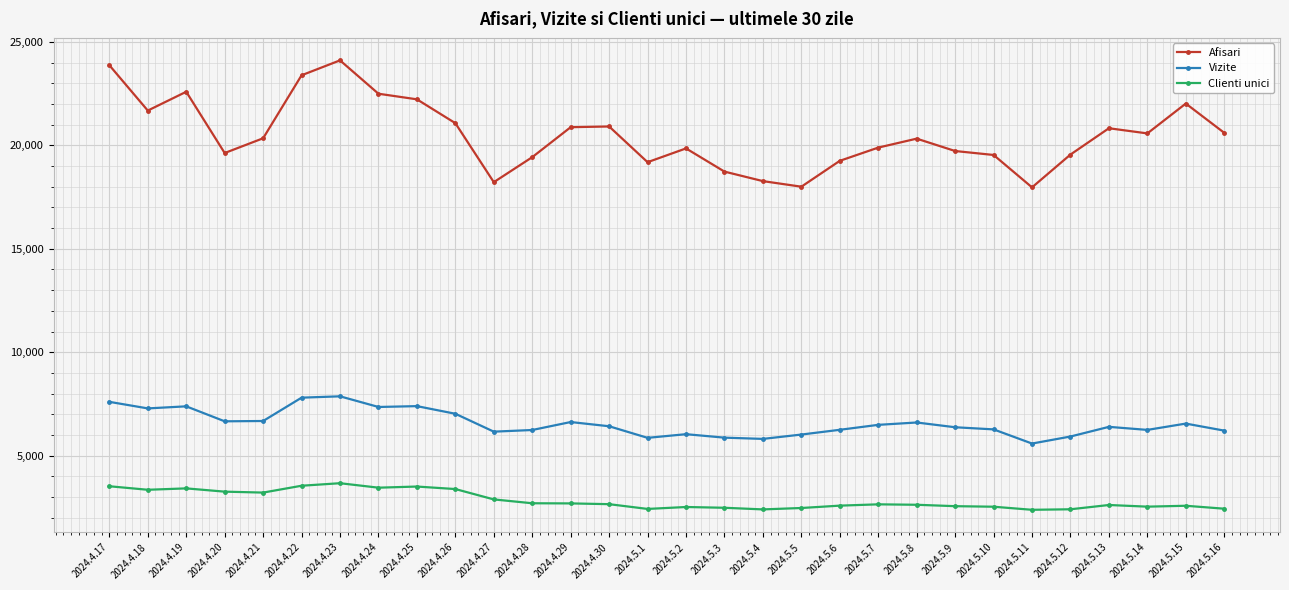

Does the chart display data point markers on the line(s)?

Yes